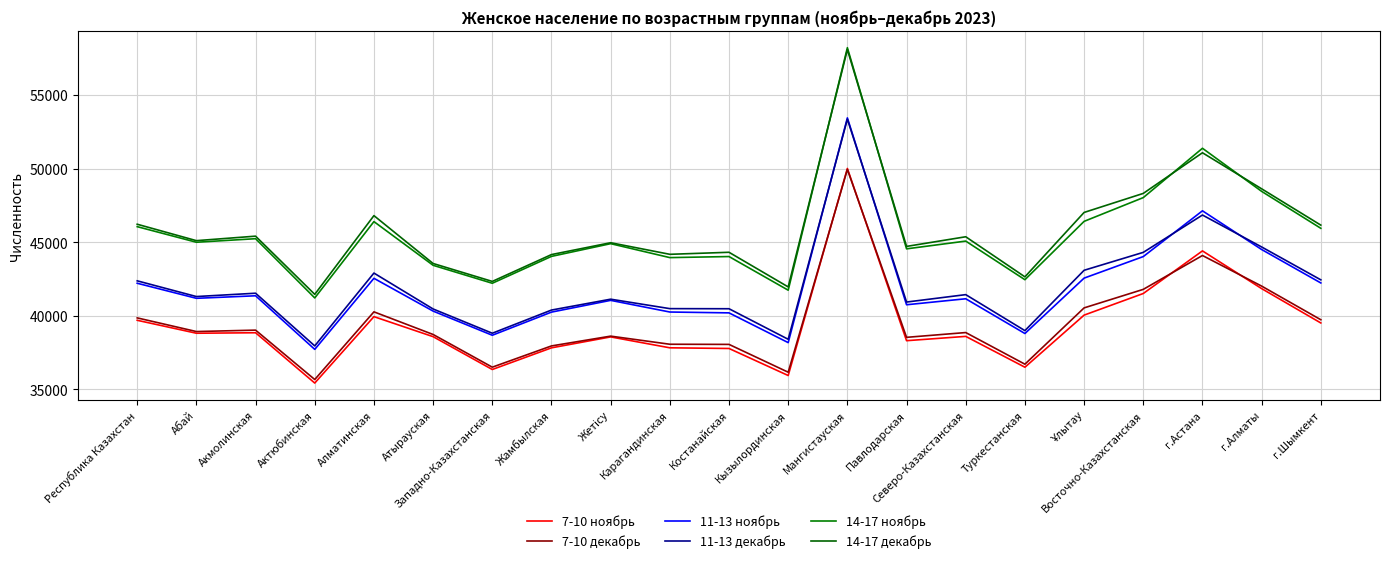

The 7-10 ноябрь series shows 38300 at Павлодарская. True or false?

True